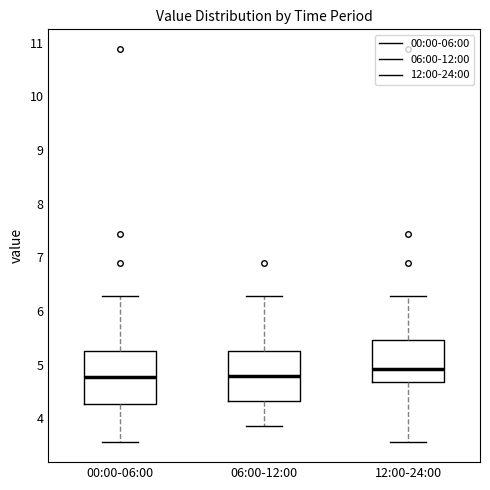

Reading left to right, transcribe this box plot: for each box, give where its median line is, the range the box spans, and where its two whiskers end, as read against the y-axis. The values are not printed on the chart, so give them approximately, as read against the axis.

00:00-06:00: median 4.8, box 4.3 to 5.3, whiskers 3.6 to 6.3
06:00-12:00: median 4.8, box 4.3 to 5.3, whiskers 3.9 to 6.3
12:00-24:00: median 4.9, box 4.7 to 5.5, whiskers 3.6 to 6.3